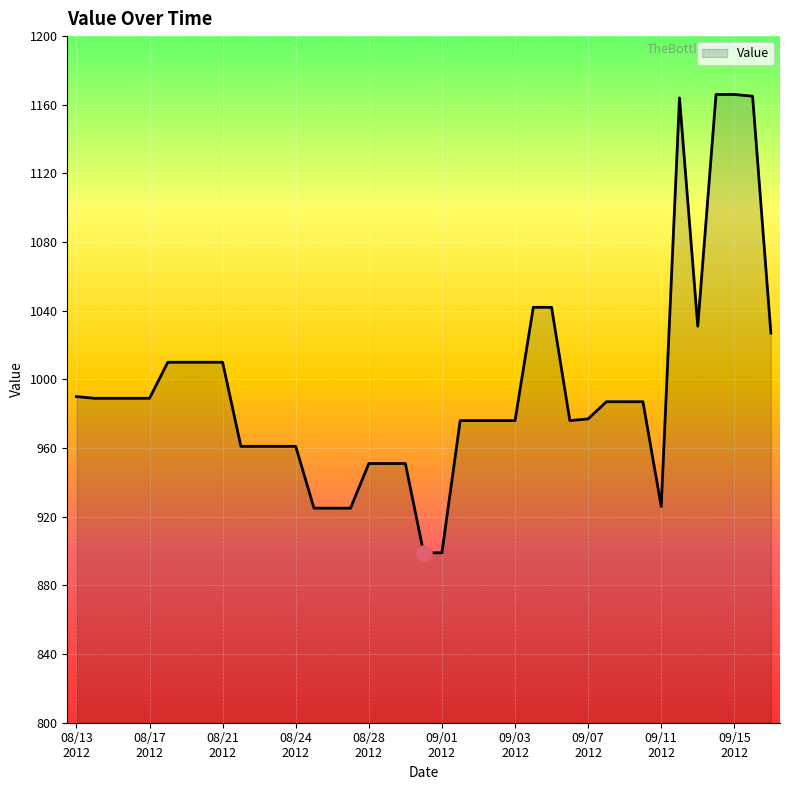

What is the smallest value displayed?

899